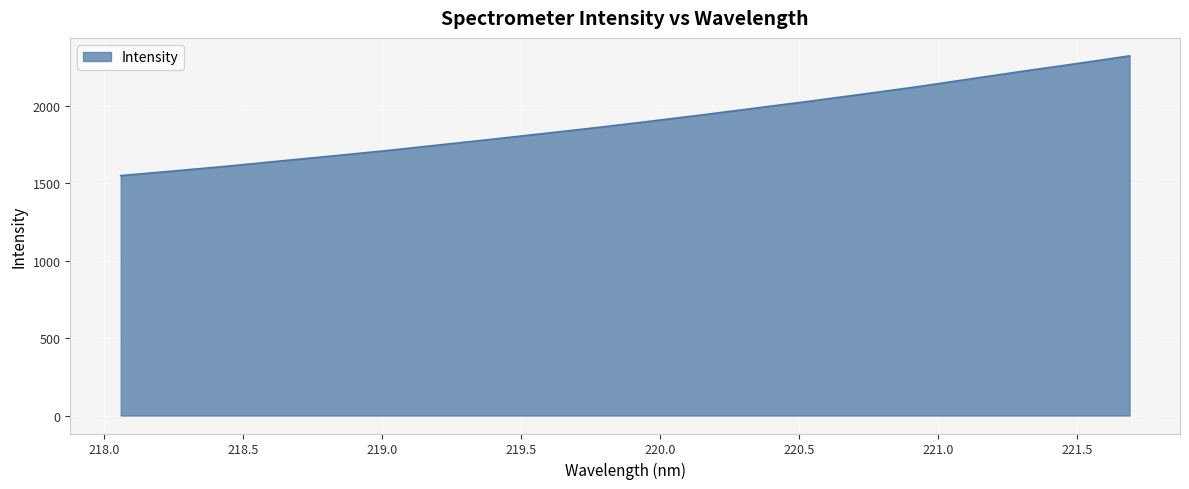

What is the smallest value displayed?

1550.5